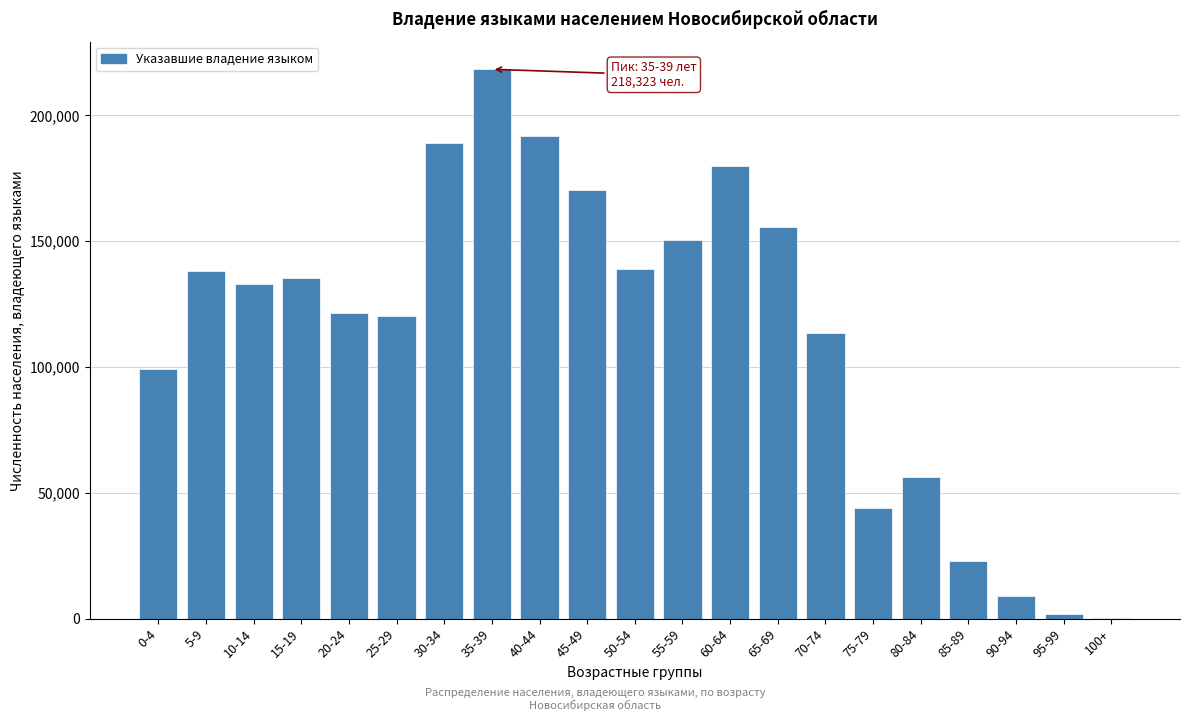

Is it true that the value at 70-74 is 184477?

False